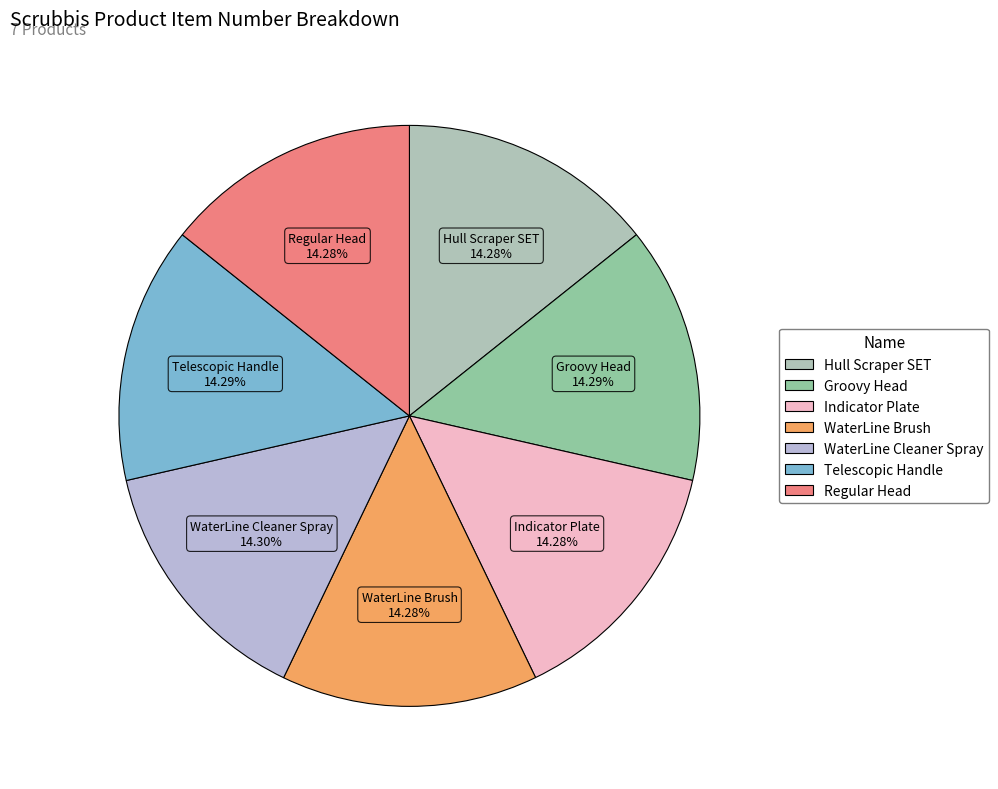

What percentage is NOT represented by WaterLine Cleaner Spray?

85.7%